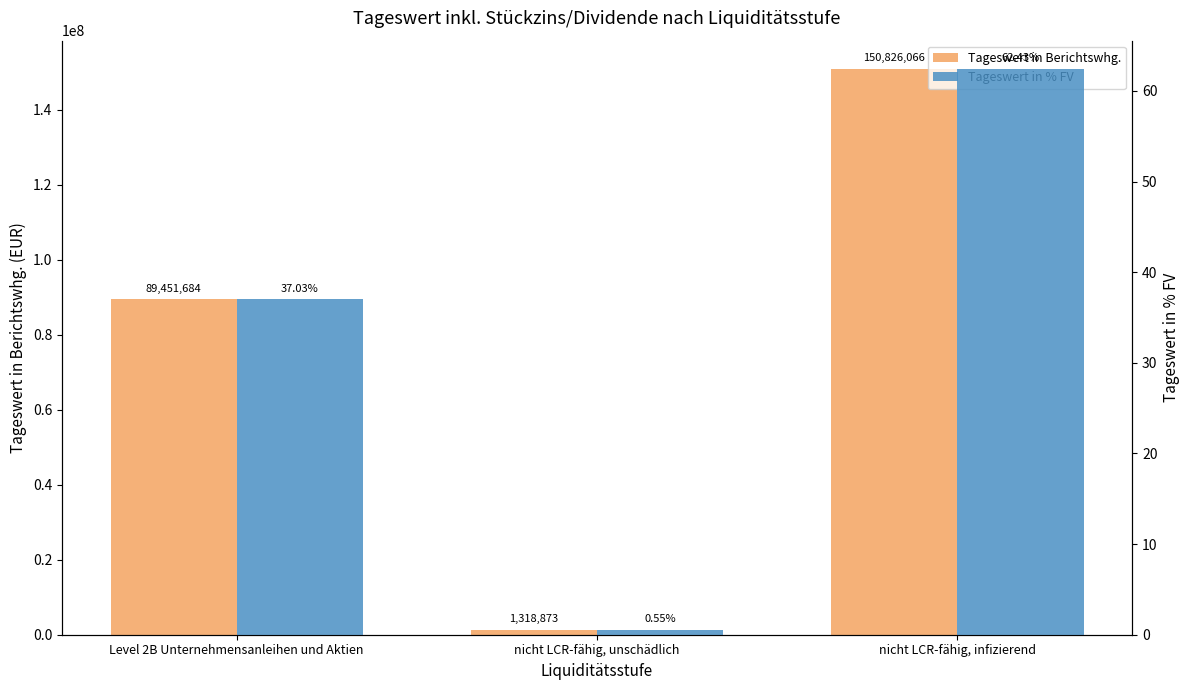

How many series are shown in this chart?

2